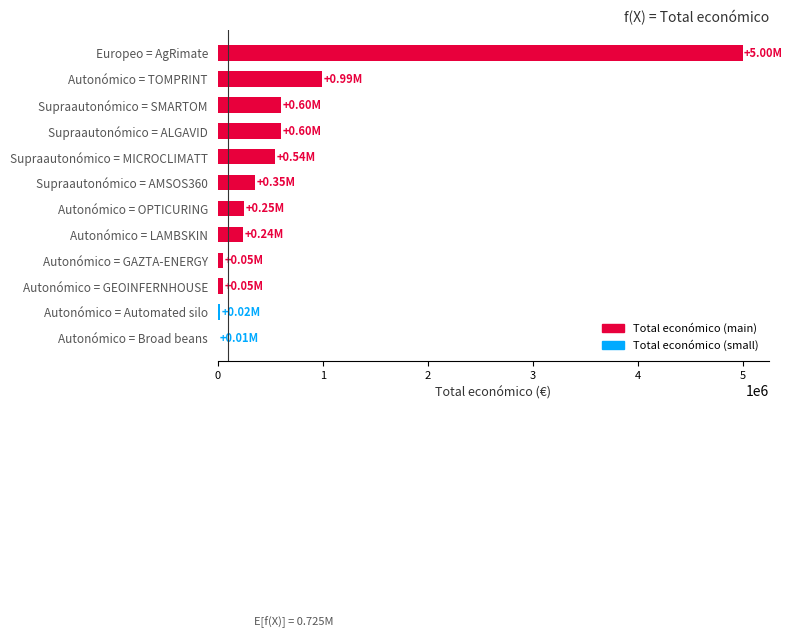

What is the sum of all values?

8697753